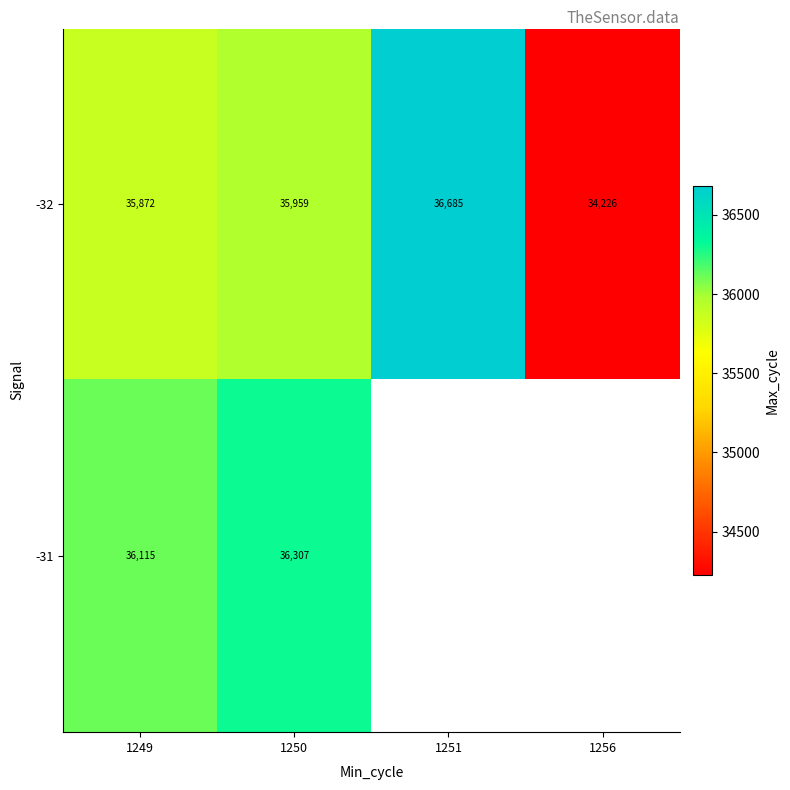

Rank the series at 1250 from highest to lowest value.

-31, -32